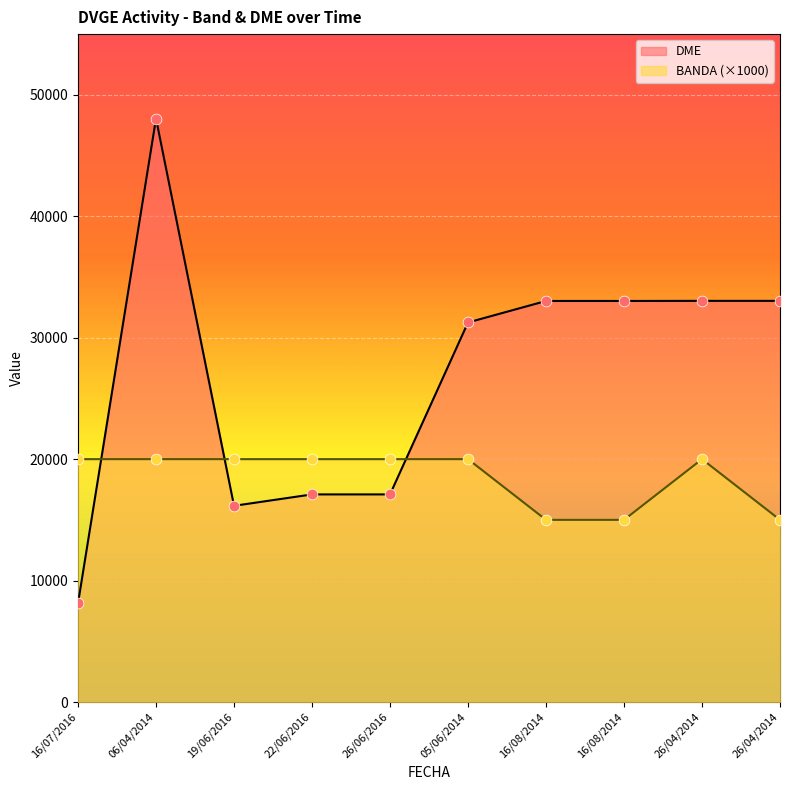

At which category is the sum across all series the highest?

06/04/2014